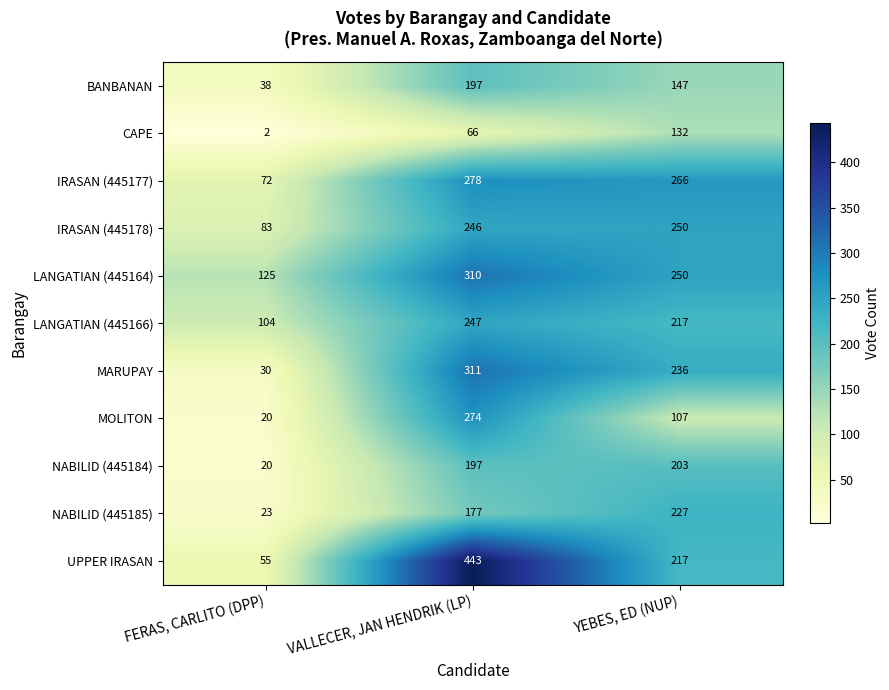

At how many categories does at least one series exceed 442?

1